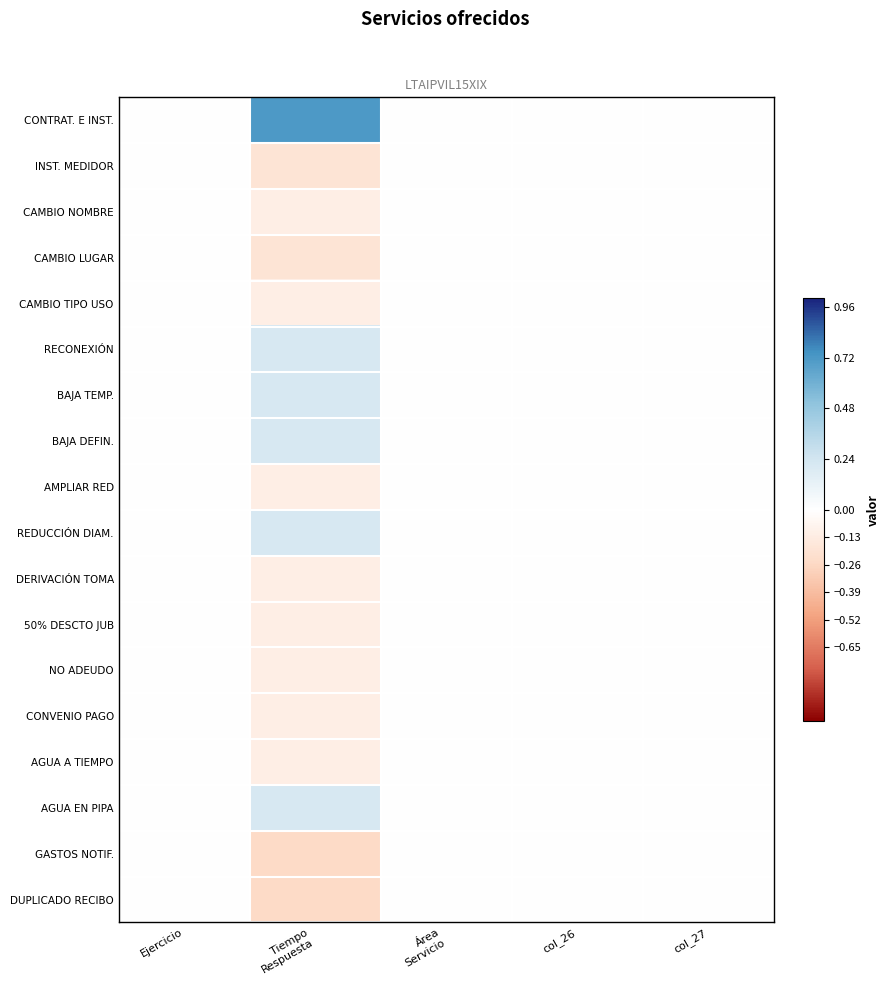

Between Tiempo
Respuesta and Área
Servicio, which is larger?

Tiempo
Respuesta